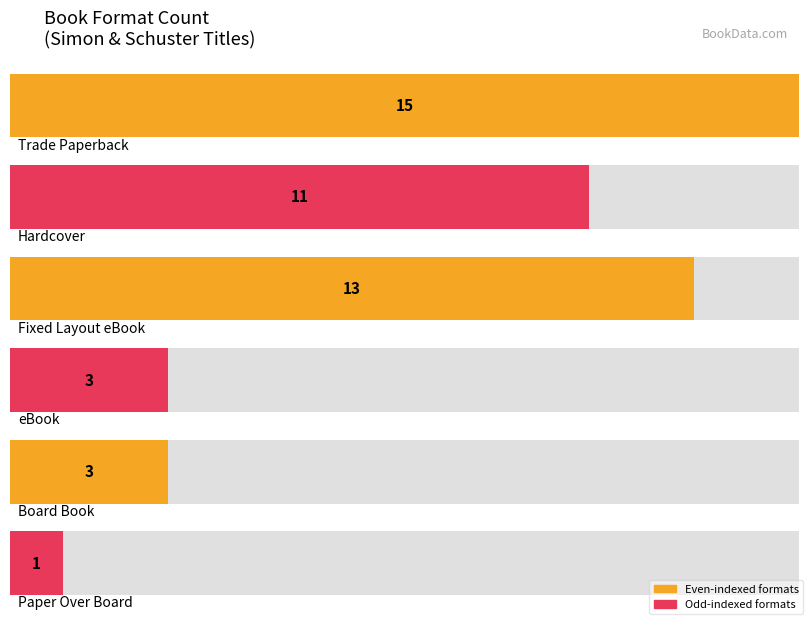

What is the change in value from Fixed Layout eBook to Paper Over Board?

-12